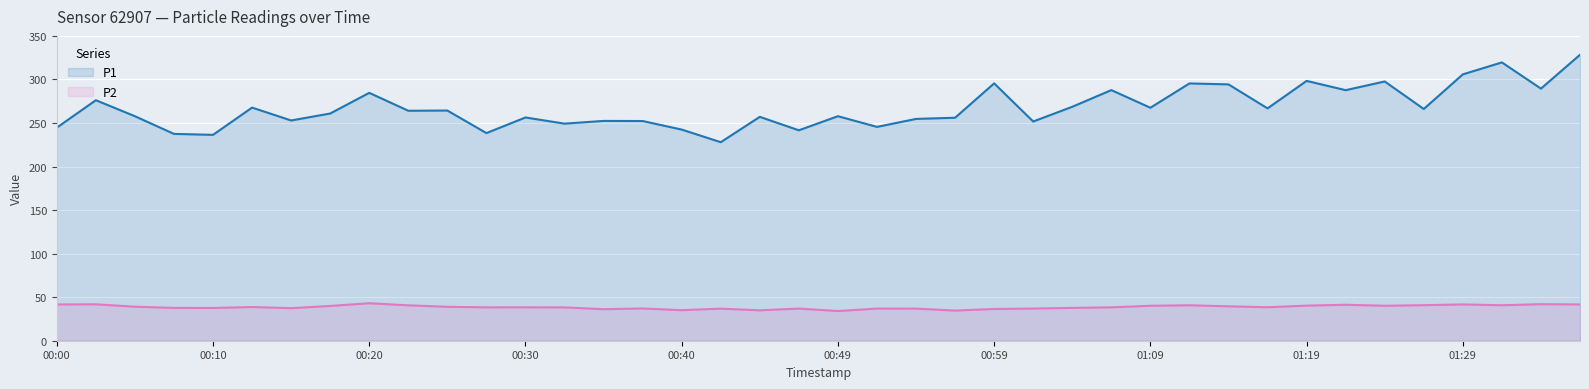

Which series has the largest range (max minus min)?

P1